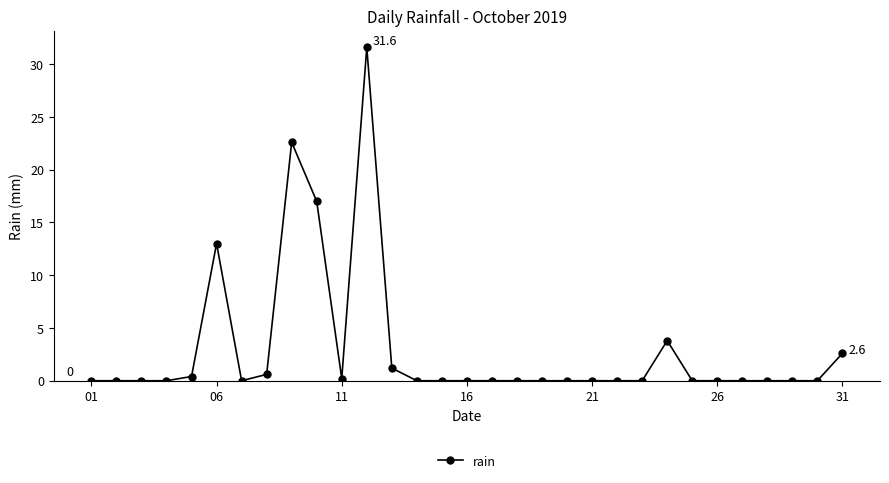

True or false: there are more than 0 points higher than both neighbors.

True